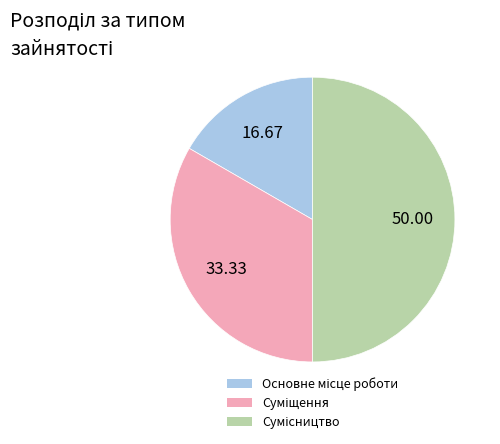

What is the largest slice in the pie chart?

Сумісництво